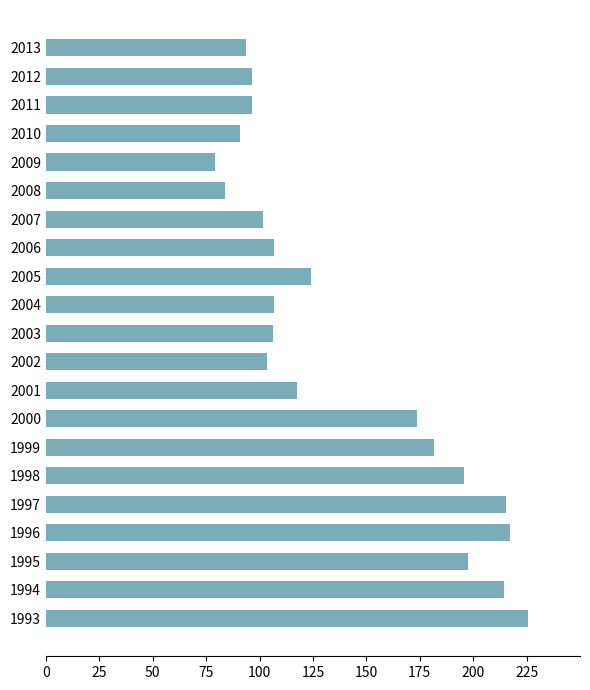

At which label is the value closest to 152?

2000